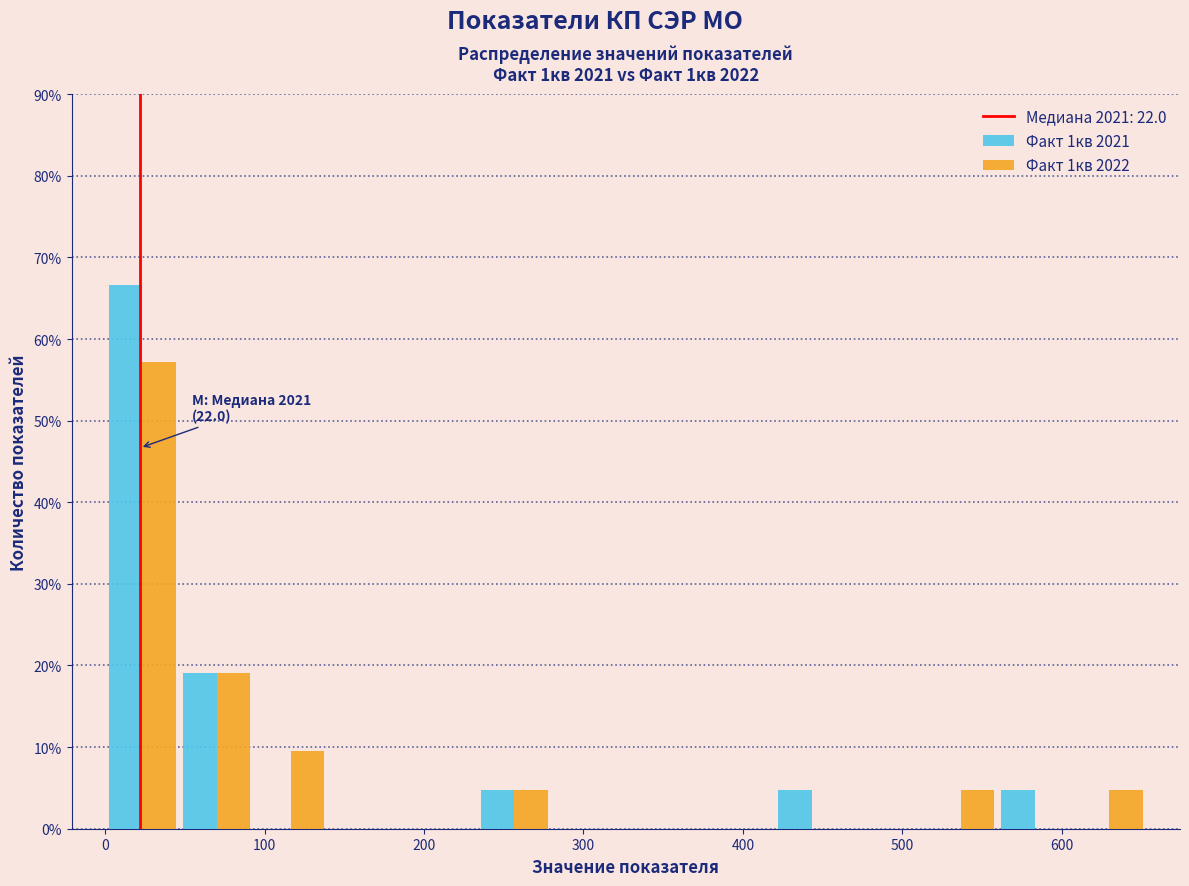

In the Факт 1кв 2022 series, which range on the x-axis has the tallest bar?

0 to 50